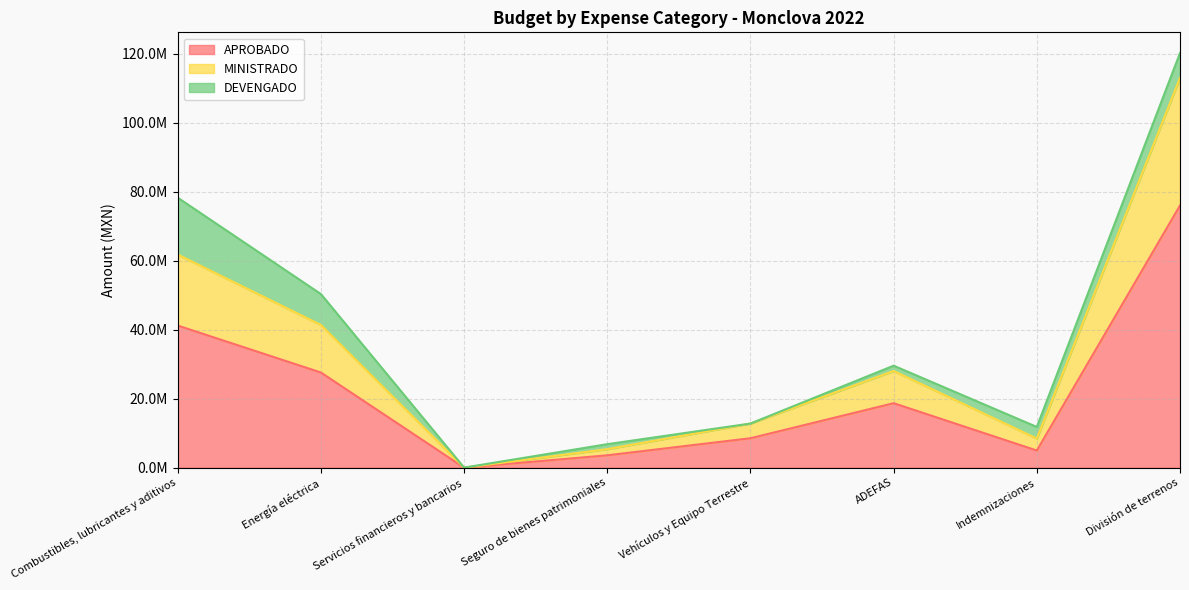

What are all the series names shown in the legend?

APROBADO, MINISTRADO, DEVENGADO